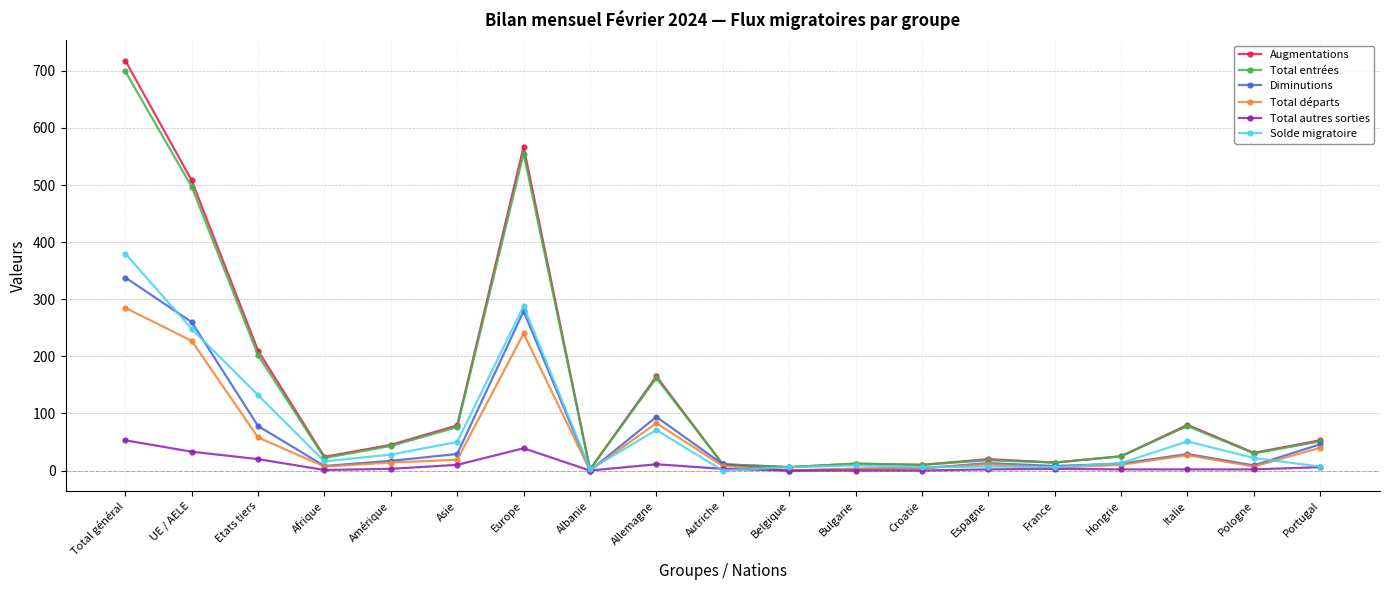

Is it true that Total départs equals 27 at Italie?

True